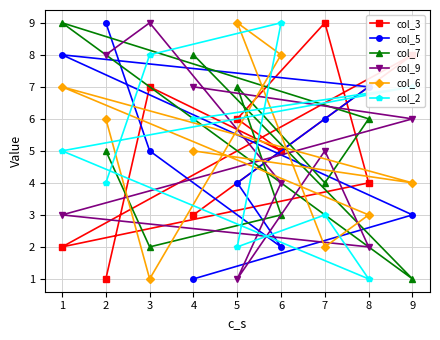

Reading left to right, list all the values displayed in this chart.

col_3: 1=2	2=1	3=7	4=3	5=6	6=5	7=9	8=4	9=8
col_5: 1=8	2=9	3=5	4=1	5=4	6=2	7=6	8=7	9=3
col_7: 1=9	2=5	3=2	4=8	5=7	6=3	7=4	8=6	9=1
col_9: 1=3	2=8	3=9	4=7	5=1	6=4	7=5	8=2	9=6
col_6: 1=7	2=6	3=1	4=5	5=9	6=8	7=2	8=3	9=4
col_2: 1=5	2=4	3=8	4=6	5=2	6=9	7=3	8=1	9=7